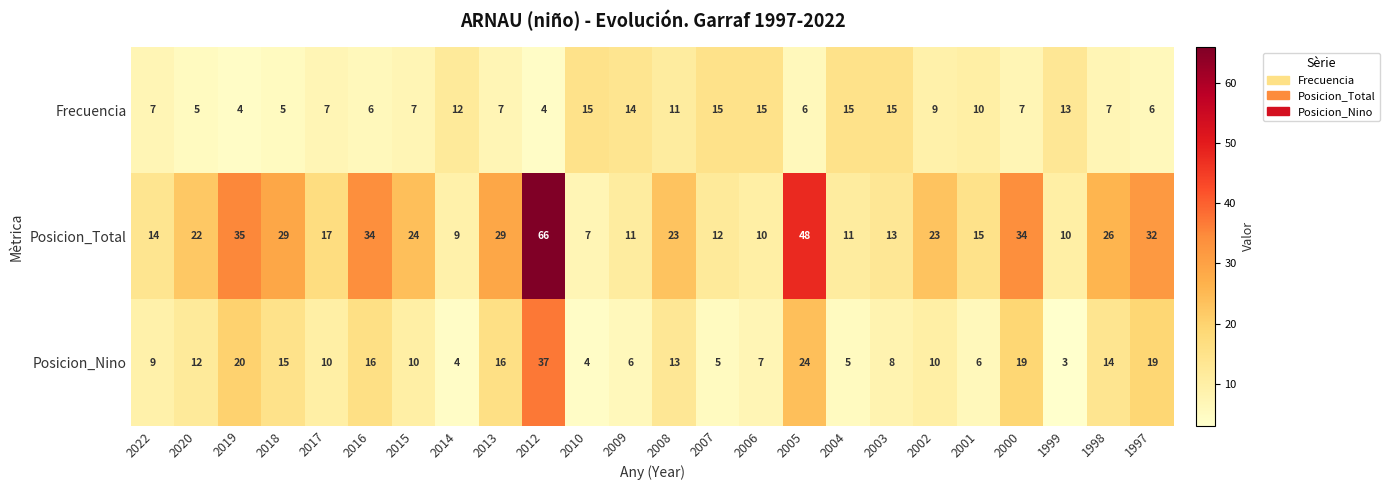

What is the spread (max minus min) of values at 2013?

22